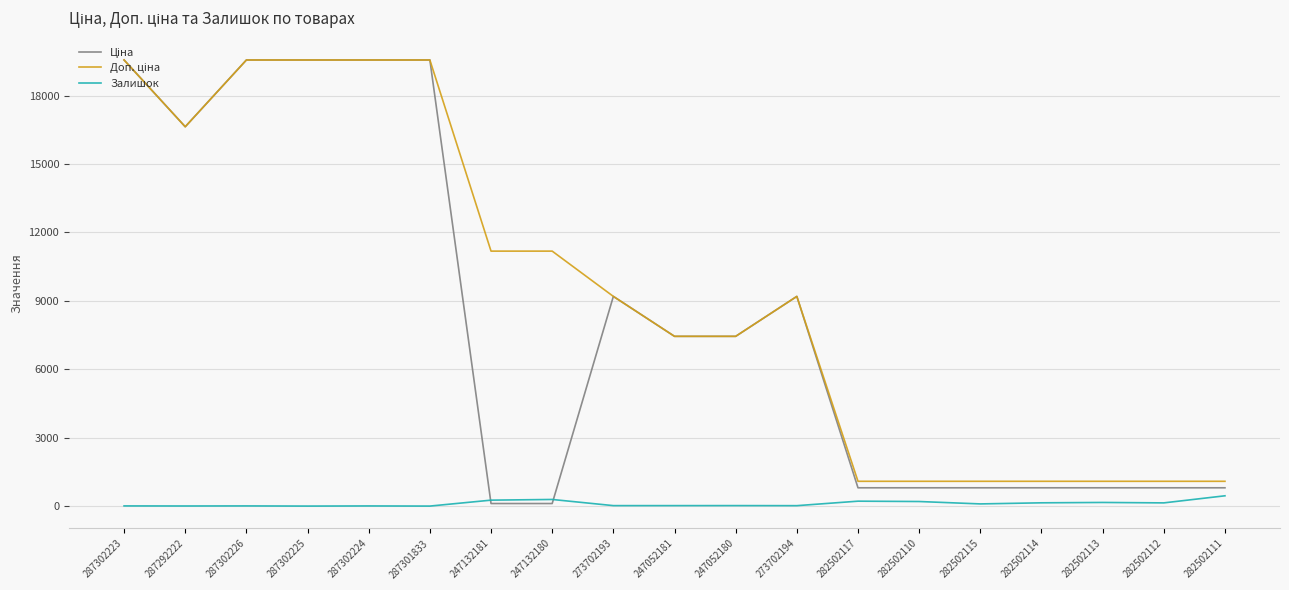

What is the total value across all series at 282502111?

2340.1